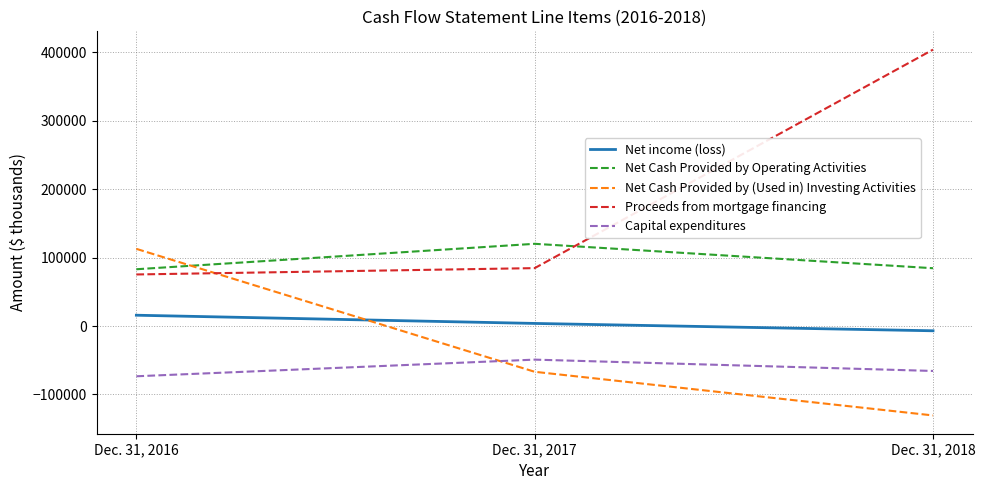

Which series changed the most between Dec. 31, 2017 and Dec. 31, 2018?

Proceeds from mortgage financing